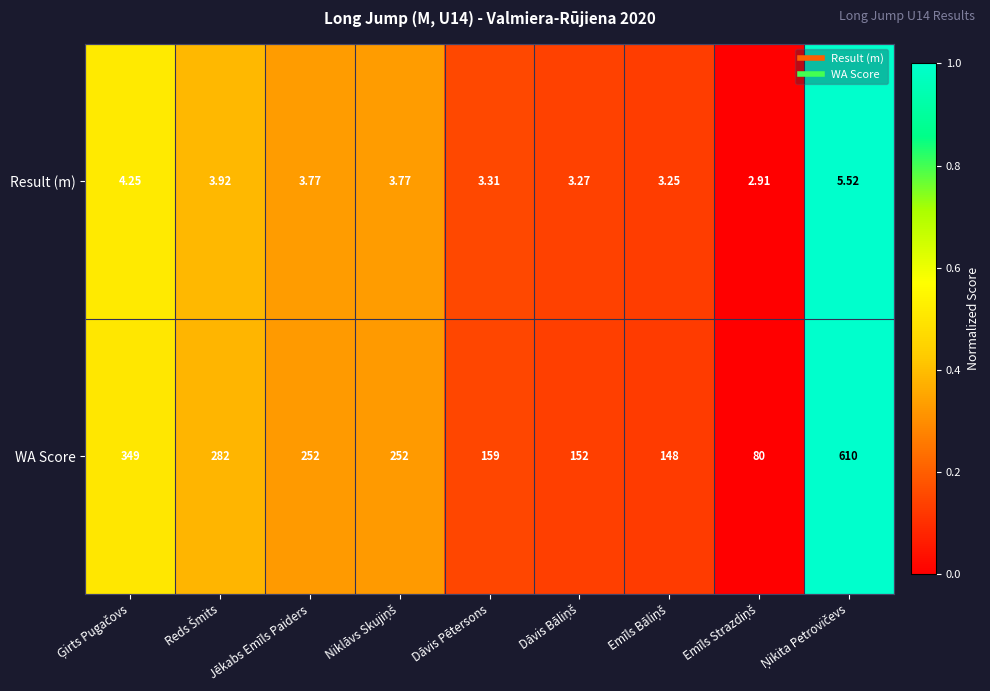

Which series has the largest total across all categories?

WA Score